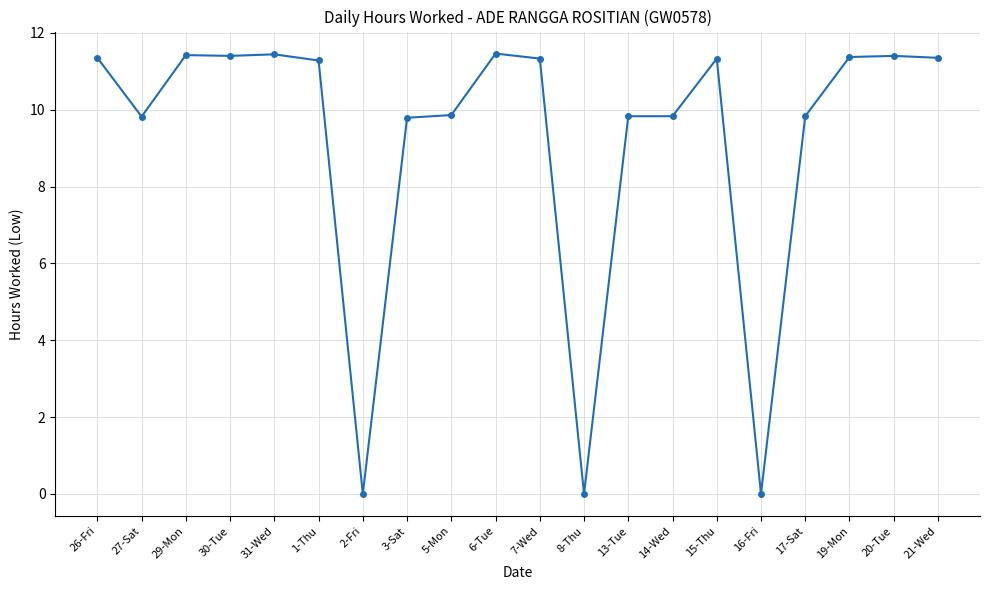

What is the value of the 14th point from the left?

9.8